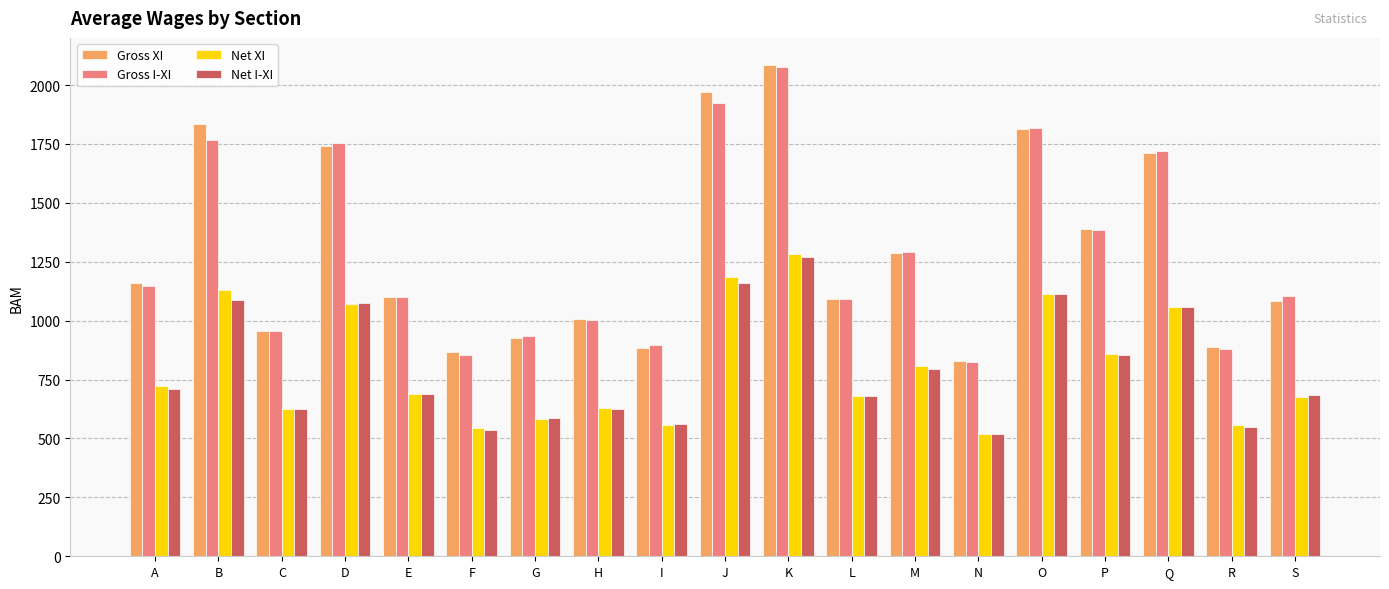

What is the maximum value shown in the chart?

2087